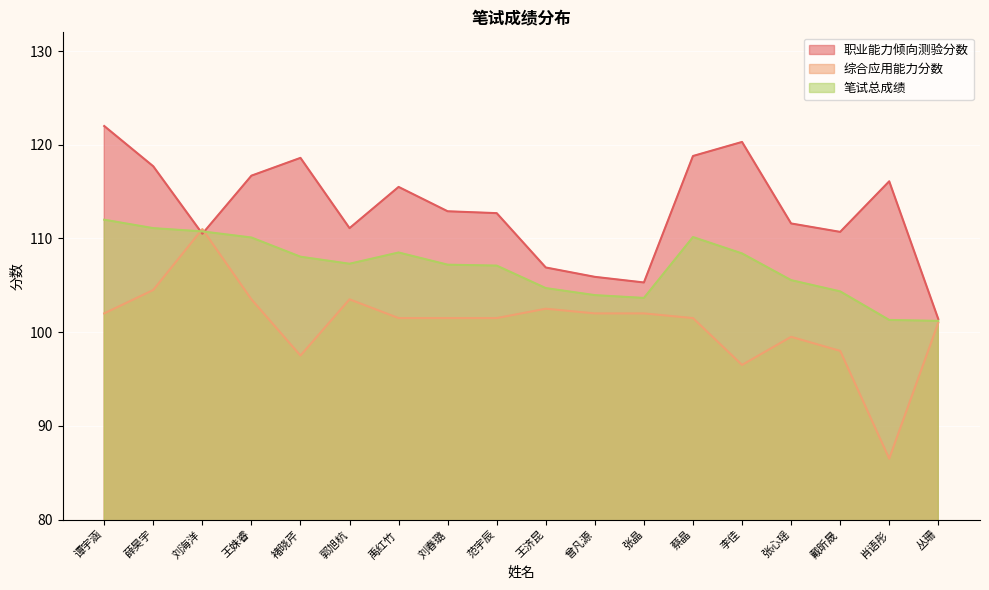

Reading right to left, transcribe all the data shown in this chart.

职业能力倾向测验分数: 101.4	116.1	110.7	111.6	120.3	118.8	105.3	105.9	106.9	112.7	112.9	115.5	111.1	118.6	116.7	110.5	117.7	122.0
综合应用能力分数: 101.0	86.5	98.0	99.5	96.5	101.5	102.0	102.0	102.5	101.5	101.5	101.5	103.5	97.5	103.5	111.0	104.5	102.0
笔试总成绩: 101.2	101.3	104.3	105.5	108.4	110.2	103.7	104.0	104.7	107.1	107.2	108.5	107.3	108.0	110.1	110.8	111.1	112.0